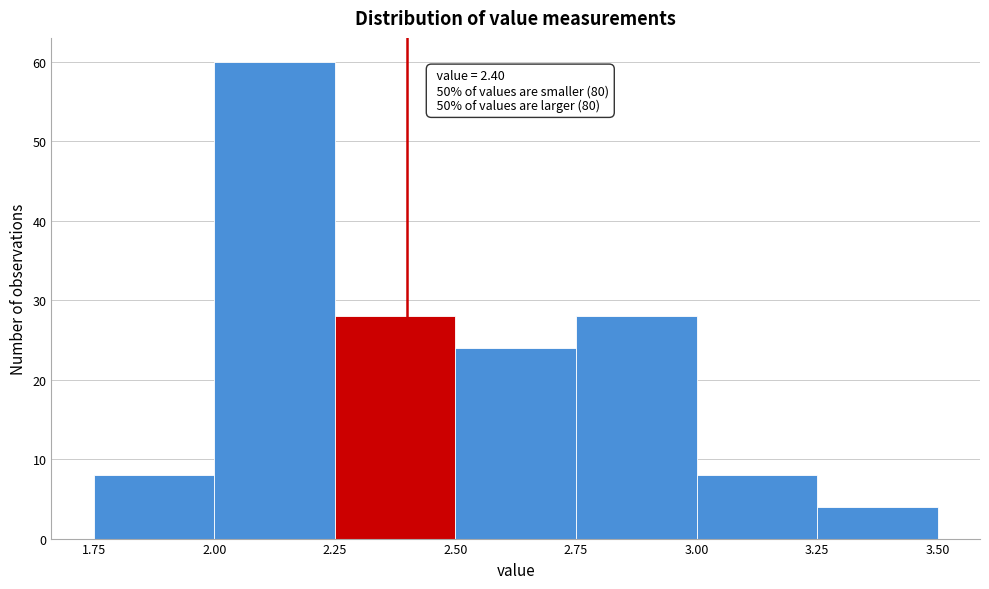

Which range on the x-axis has the tallest bar?

2.00 to 2.25